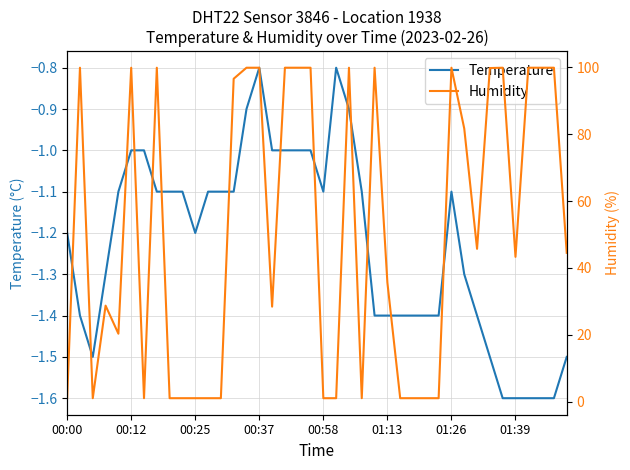

Is it true that Temperature equals -0.8 at 00:37?

True